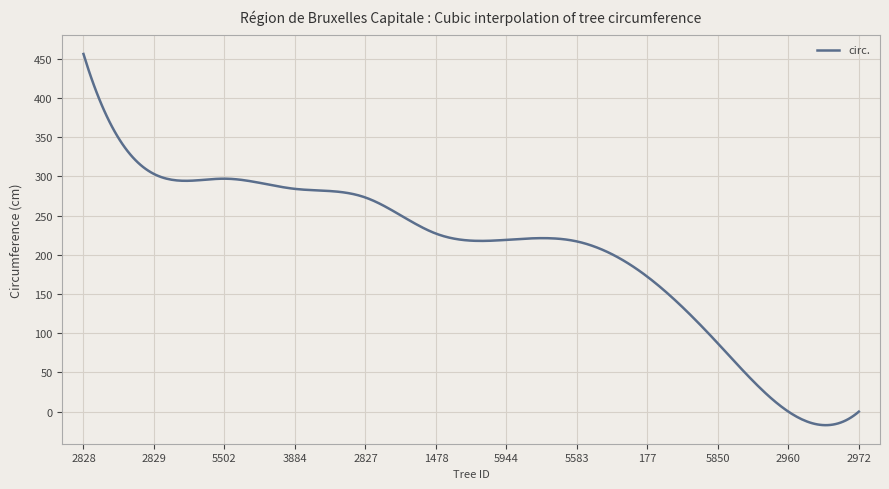

What is the smallest value displayed?

-17.2